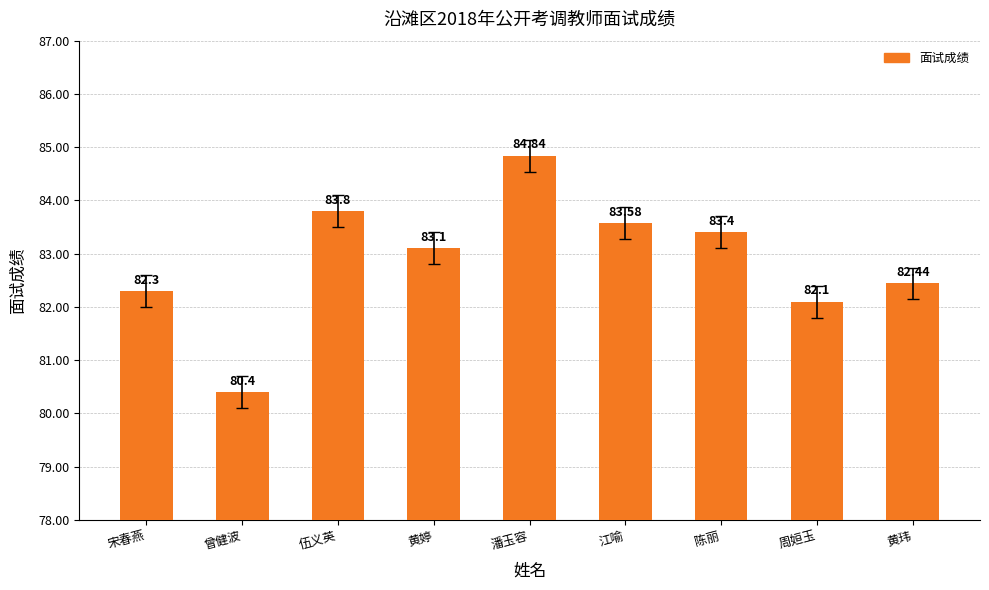

What position from the left is 潘玉容?

5